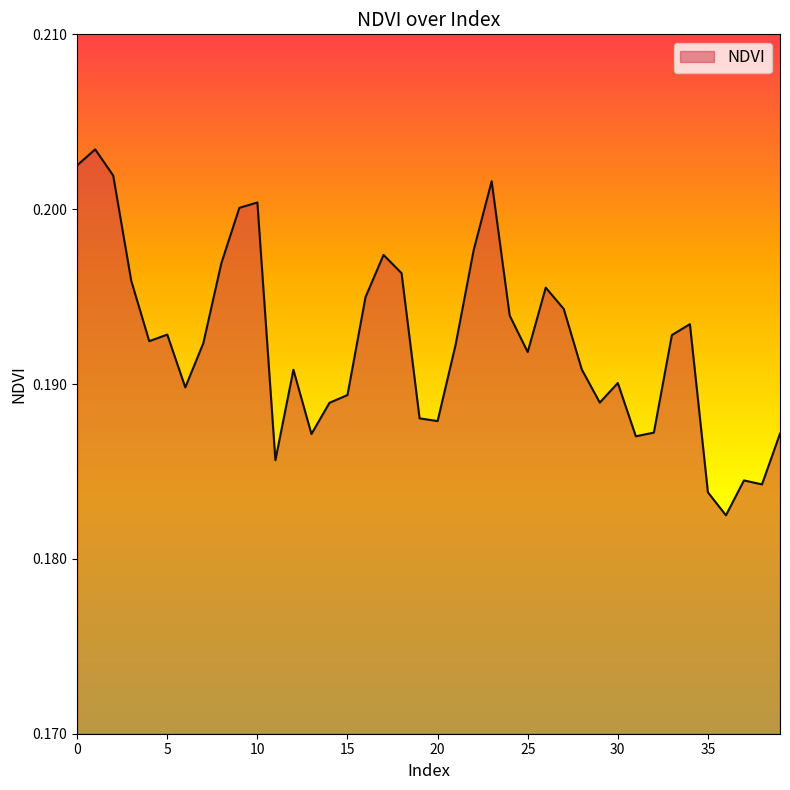

List the labels in order of value, smallest first.

36, 35, 38, 37, 11, 31, 13, 39, 32, 20, 19, 14, 29, 15, 6, 30, 12, 28, 25, 21, 7, 4, 33, 5, 34, 24, 27, 16, 26, 3, 18, 8, 17, 22, 9, 10, 23, 2, 0, 1